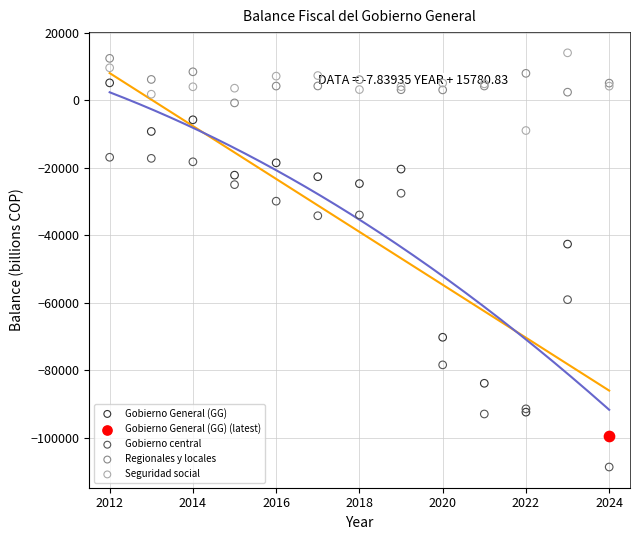

Which series contains the lowest Y value?

Gobierno central